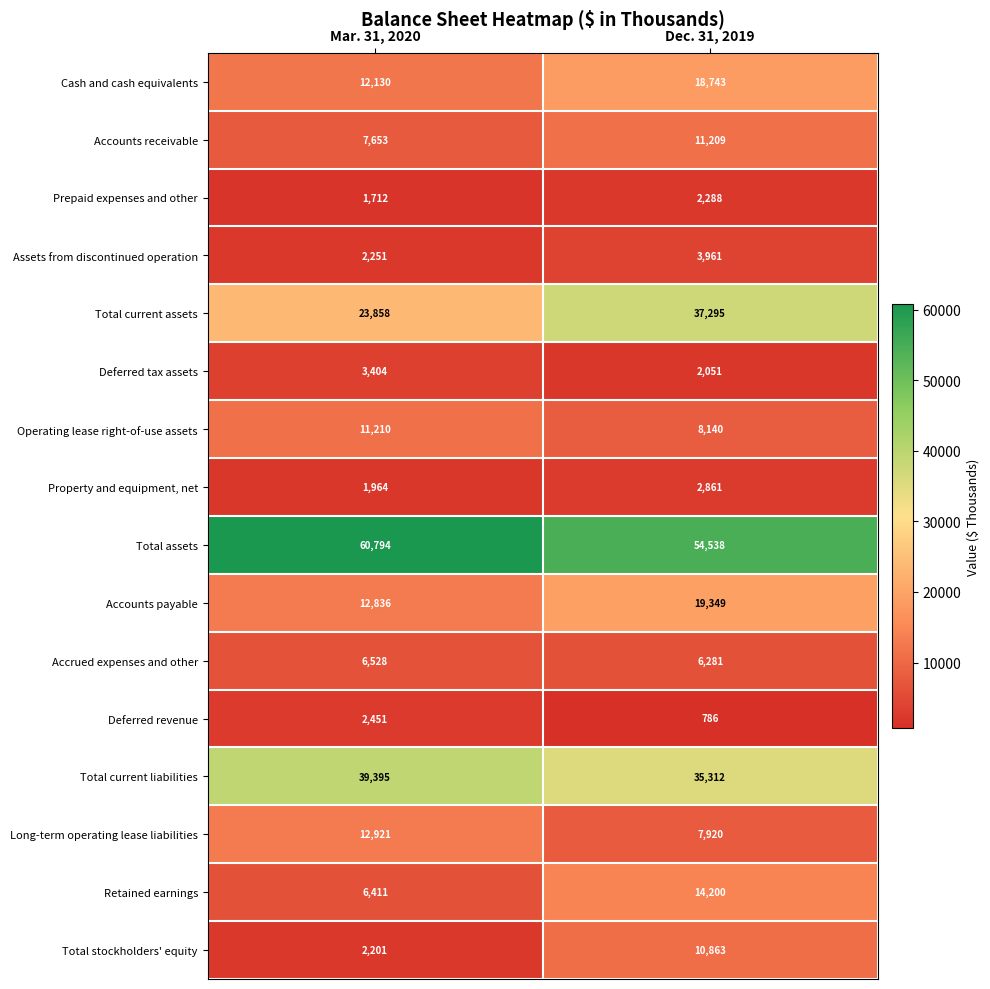

At which category does the chart reach its minimum across all series?

Dec. 31, 2019